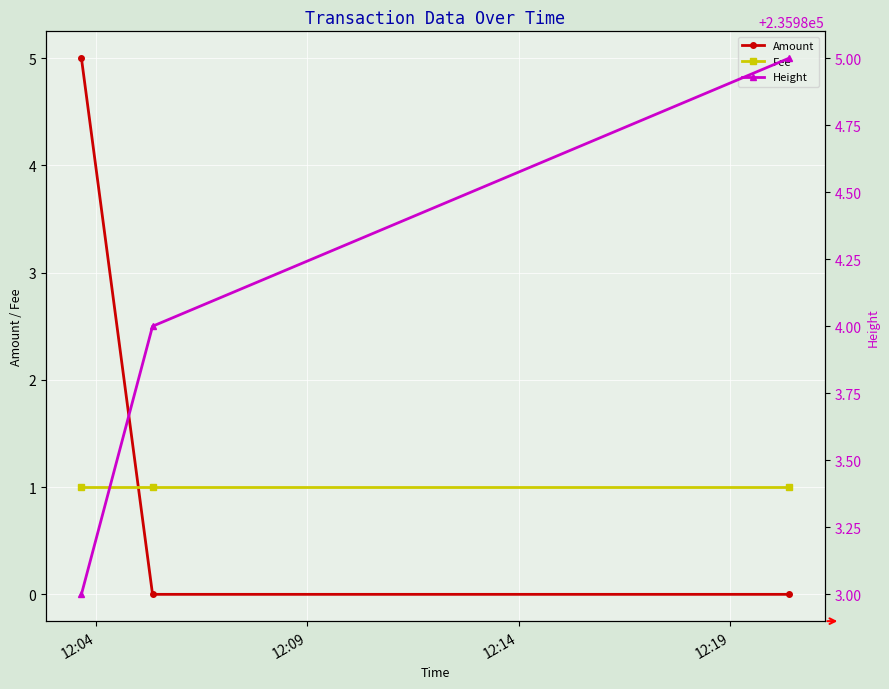

What is the value of the Amount point at the 1st from the left?

5